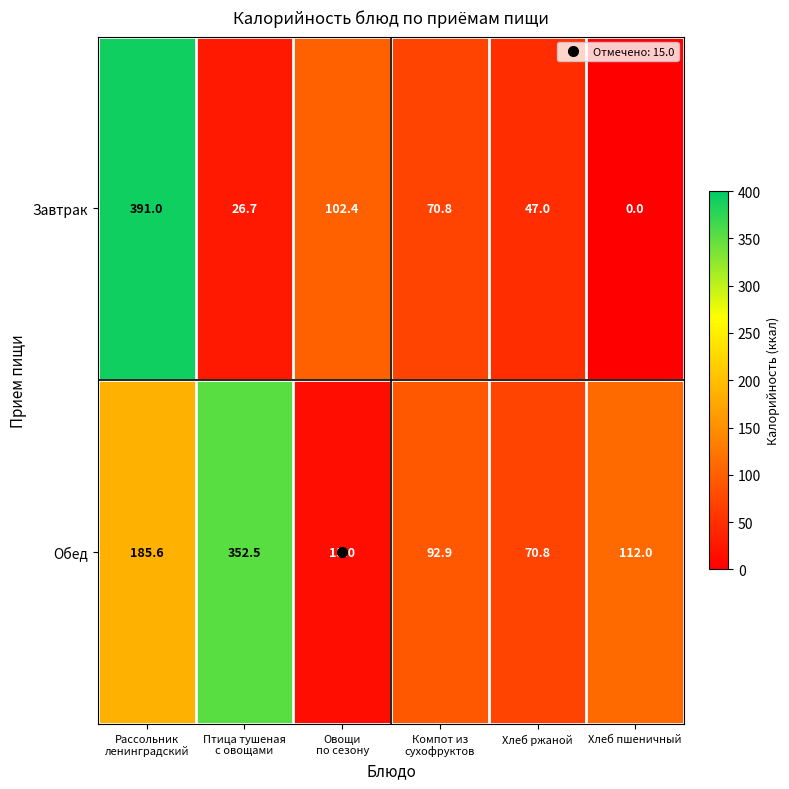

What is the lowest value of the Обед series?

15.0